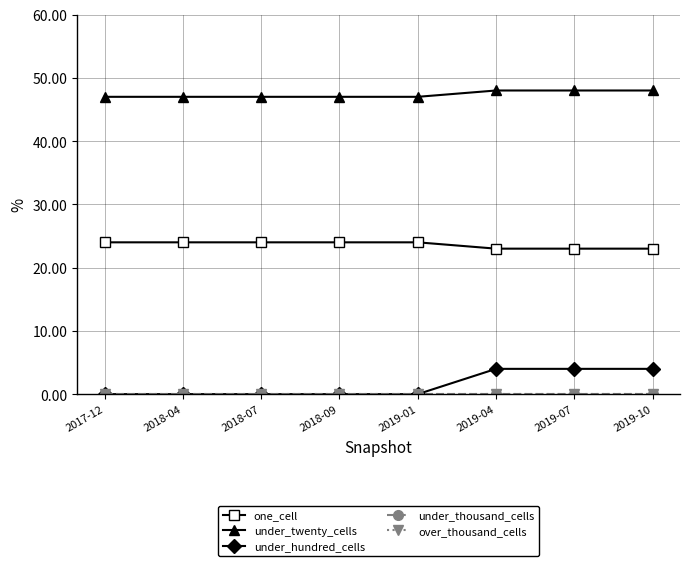

Which has a higher value, 2017-12 or 2019-10?

2017-12